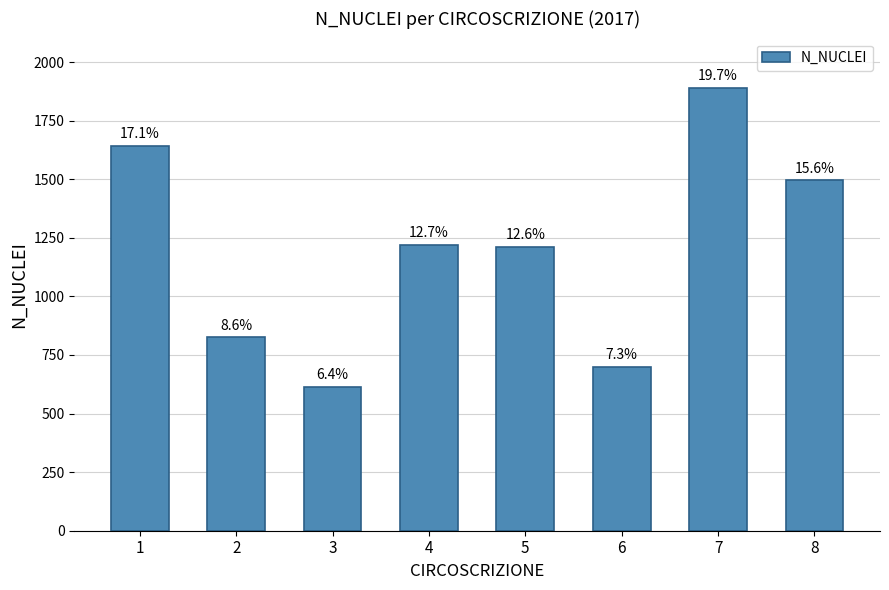

Does the chart contain any negative values?

No